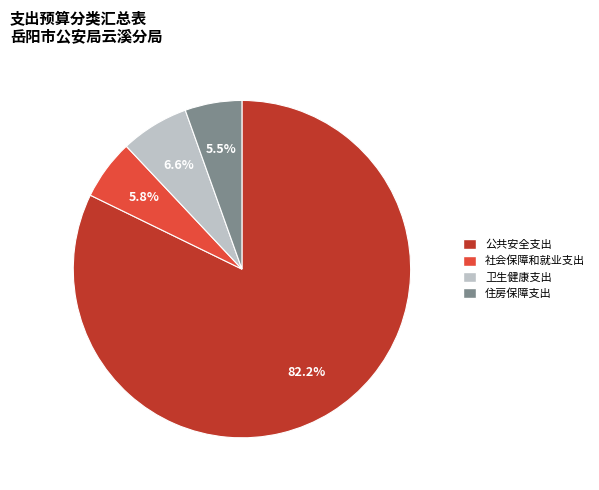

Is it true that 社会保障和就业支出 is 6% of the pie?

True